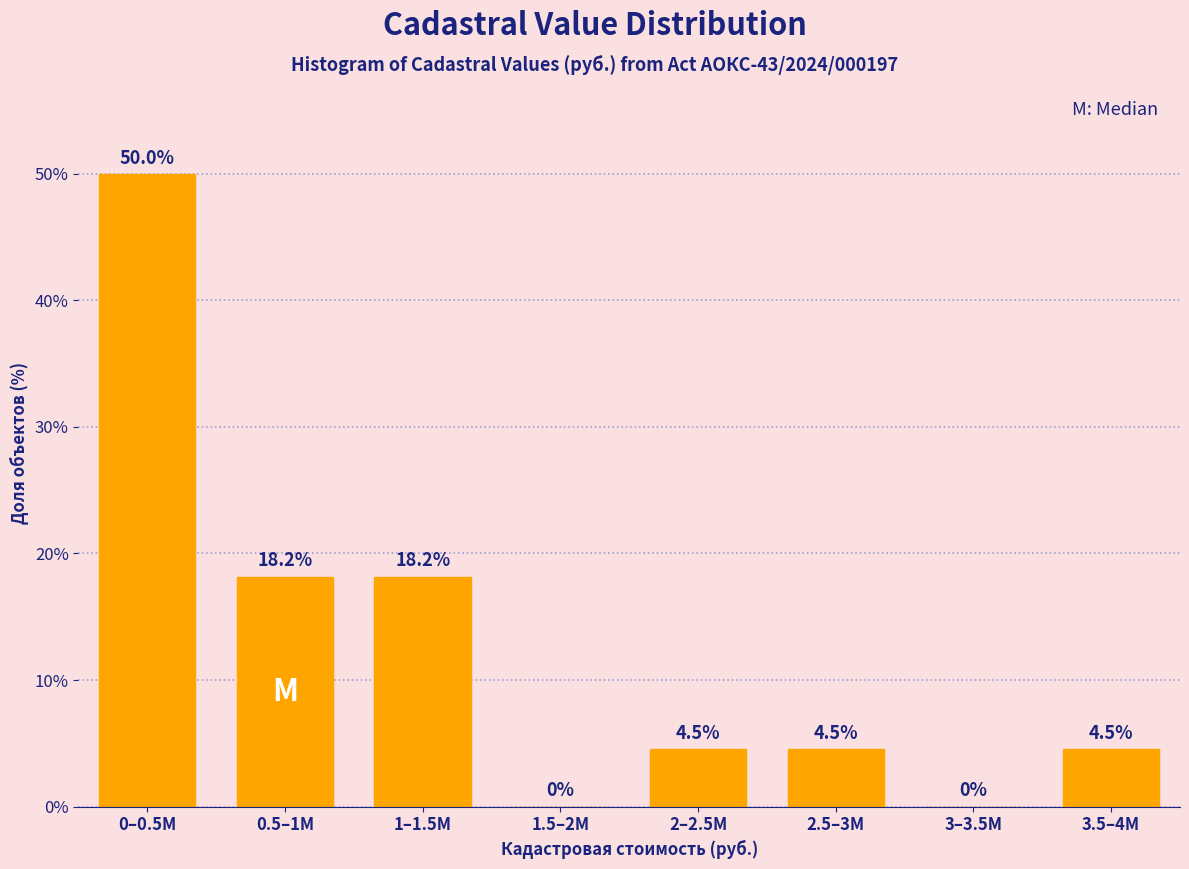

Reading right to left, transcribe all the data shown in this chart.

3.5–4M=4.5	3–3.5M=0.0	2.5–3M=4.5	2–2.5M=4.5	1.5–2M=0.0	1–1.5M=18.2	0.5–1M=18.2	0–0.5M=50.0